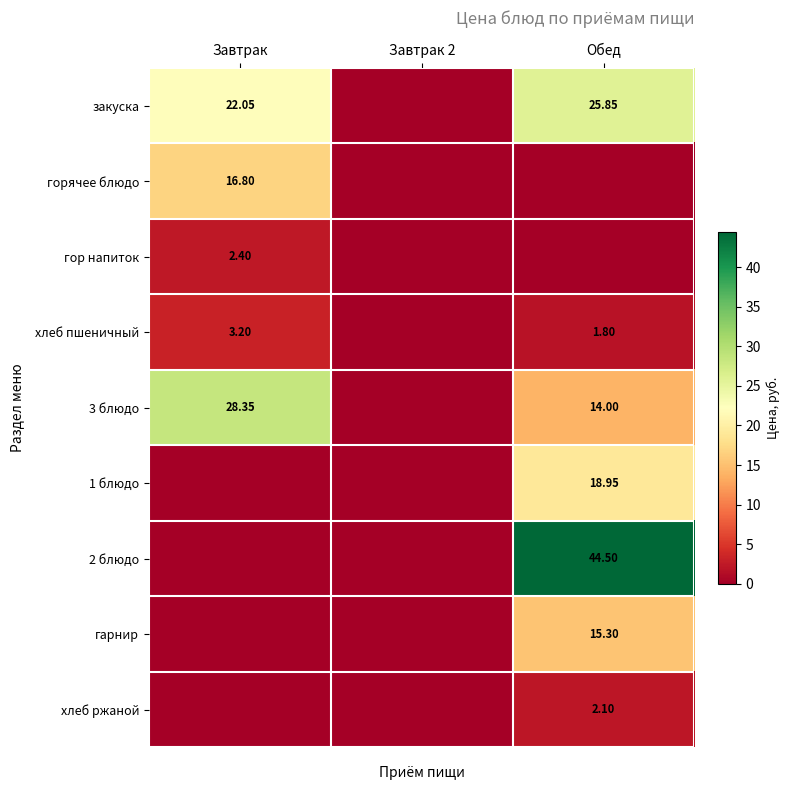

Is the value of гарнир at Обед greater than the value of закуска at Завтрак?

No